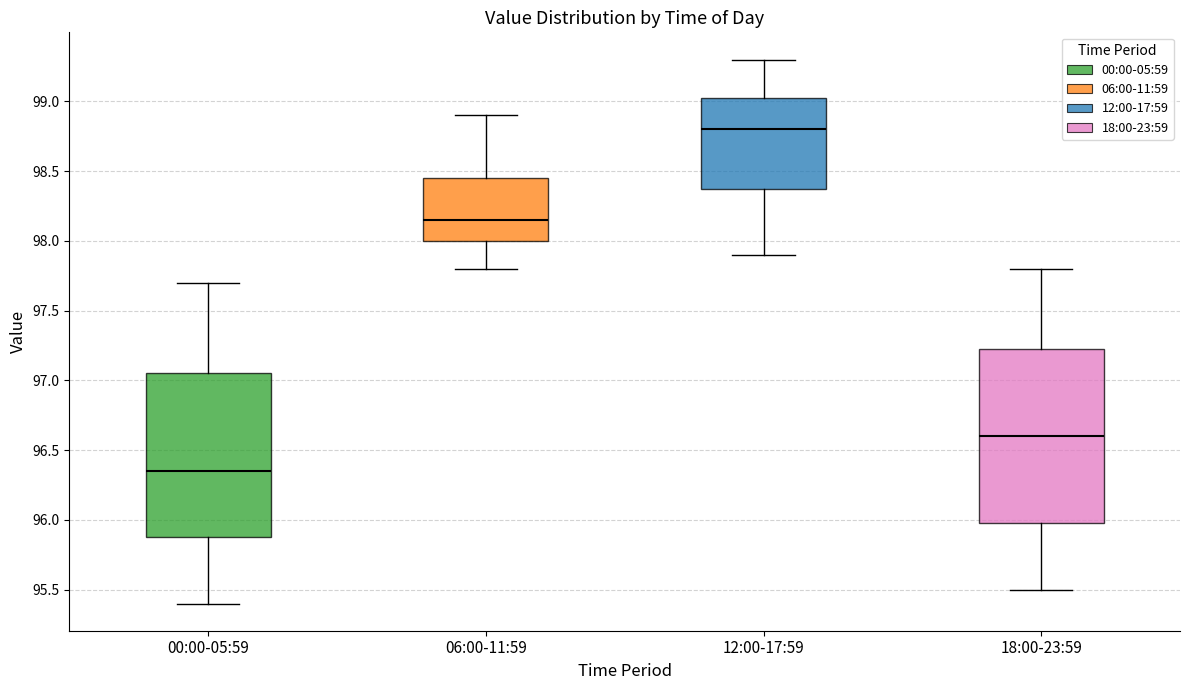

Which box is the tallest, from its lower edge to its upper edge?

18:00-23:59